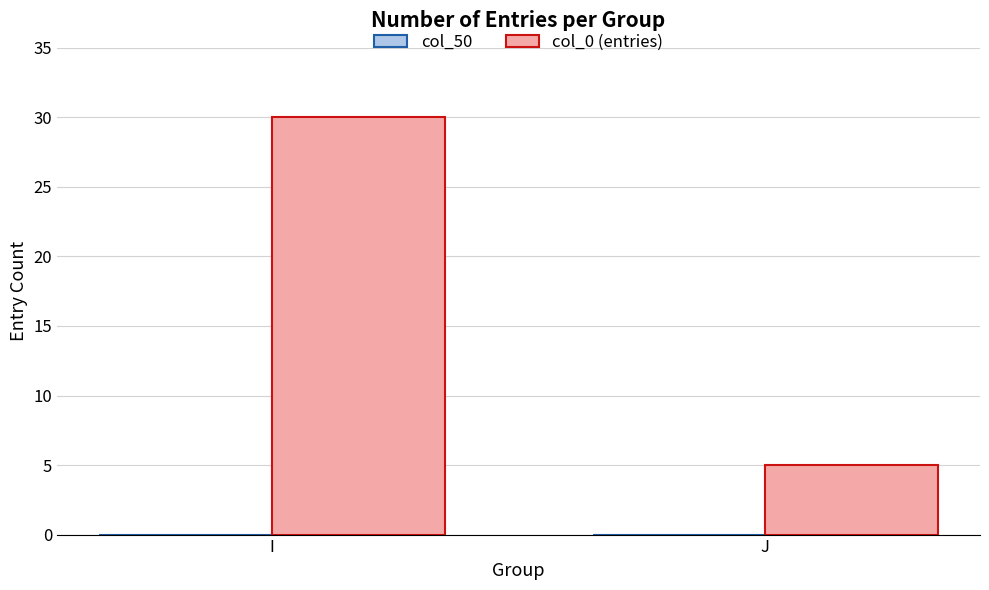

Reading left to right, transcribe all the data shown in this chart.

I=30	J=5